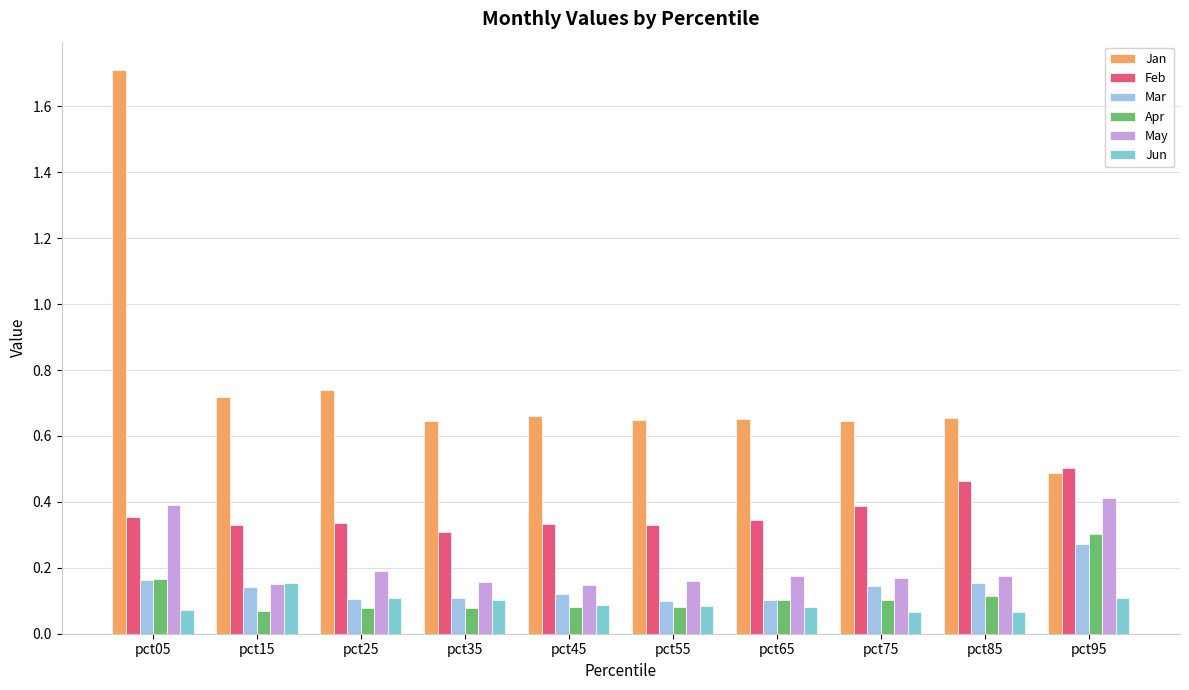

What is the greatest value displayed?

1.7